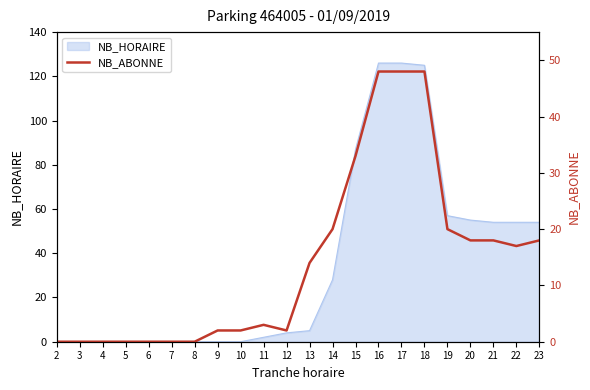

The NB_HORAIRE series shows -57 at 5. True or false?

False